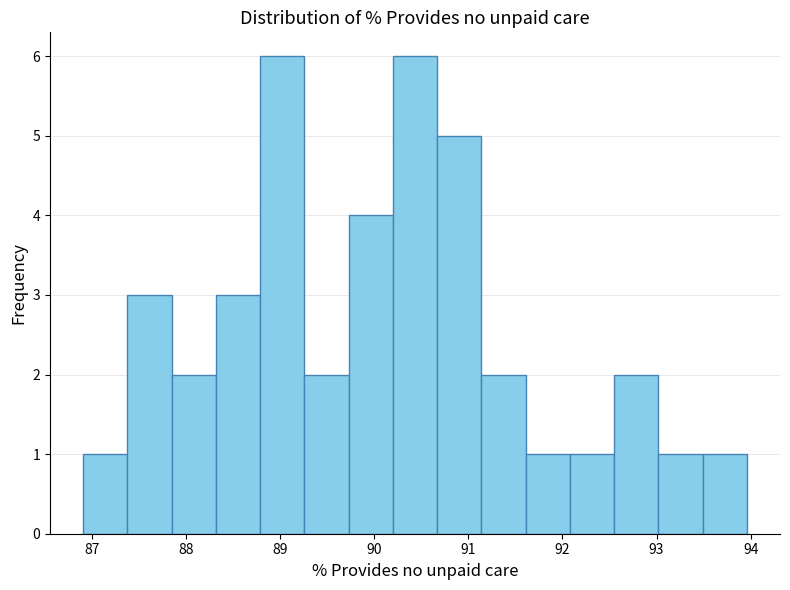

What is the height of the bar covering 91.6 to 92.1 on the x-axis? Neither the bar edges nor the heights are printed on the chart, so give them approximately, as read against the axes.

1